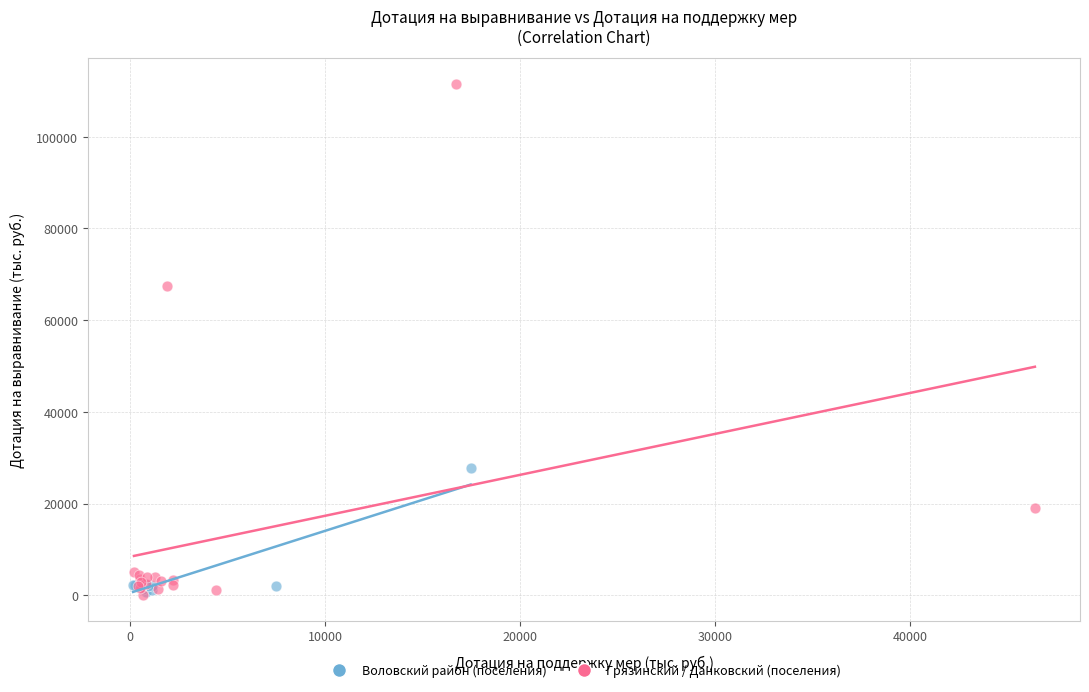

Which series contains the highest Y value?

Грязинский / Данковский (поселения)